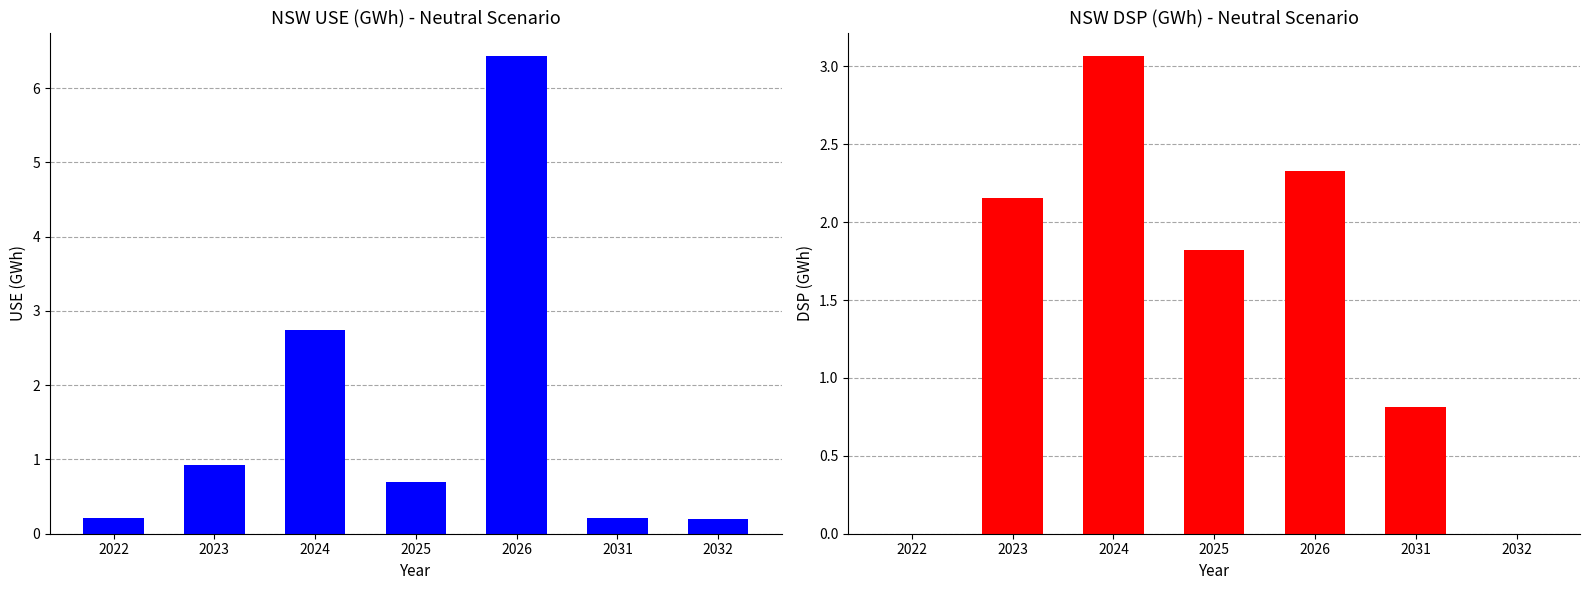

Reading right to left, what are all the values shown in this chart?

NSW: 2032=0.2	2031=0.2	2026=6.4	2025=0.7	2024=2.7	2023=0.9	2022=0.2
NSW DSP: 2032=0.0	2031=0.8	2026=2.3	2025=1.8	2024=3.1	2023=2.2	2022=0.0